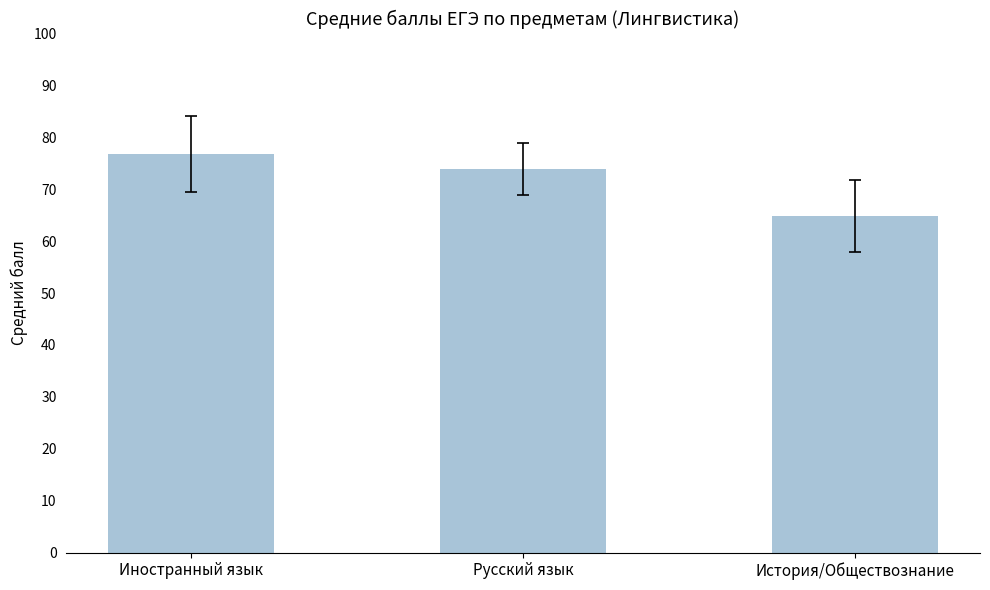

Are the bars horizontal?

No